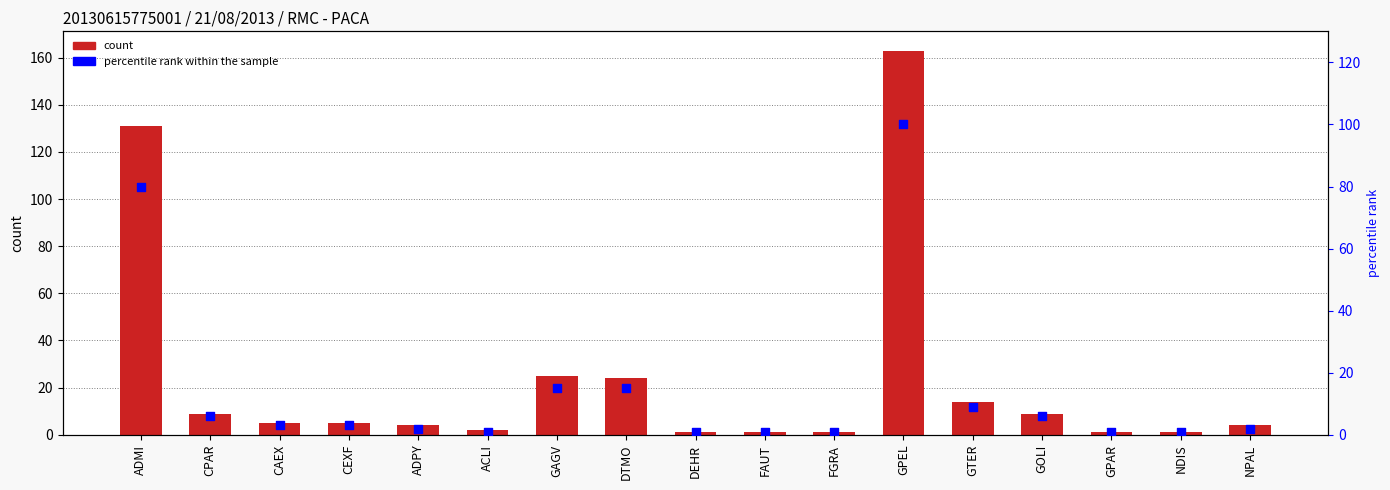

Which series contains the highest Y value?

count